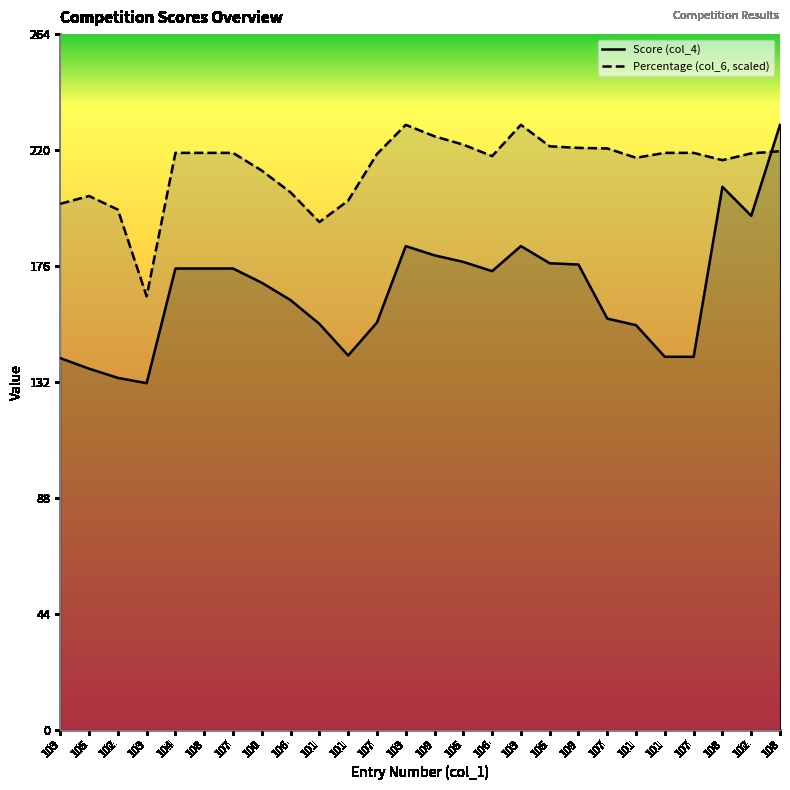

Between which two adjacent categories do Score (col_4) and Percentage (col_6, scaled) first intersect?

102 and 108